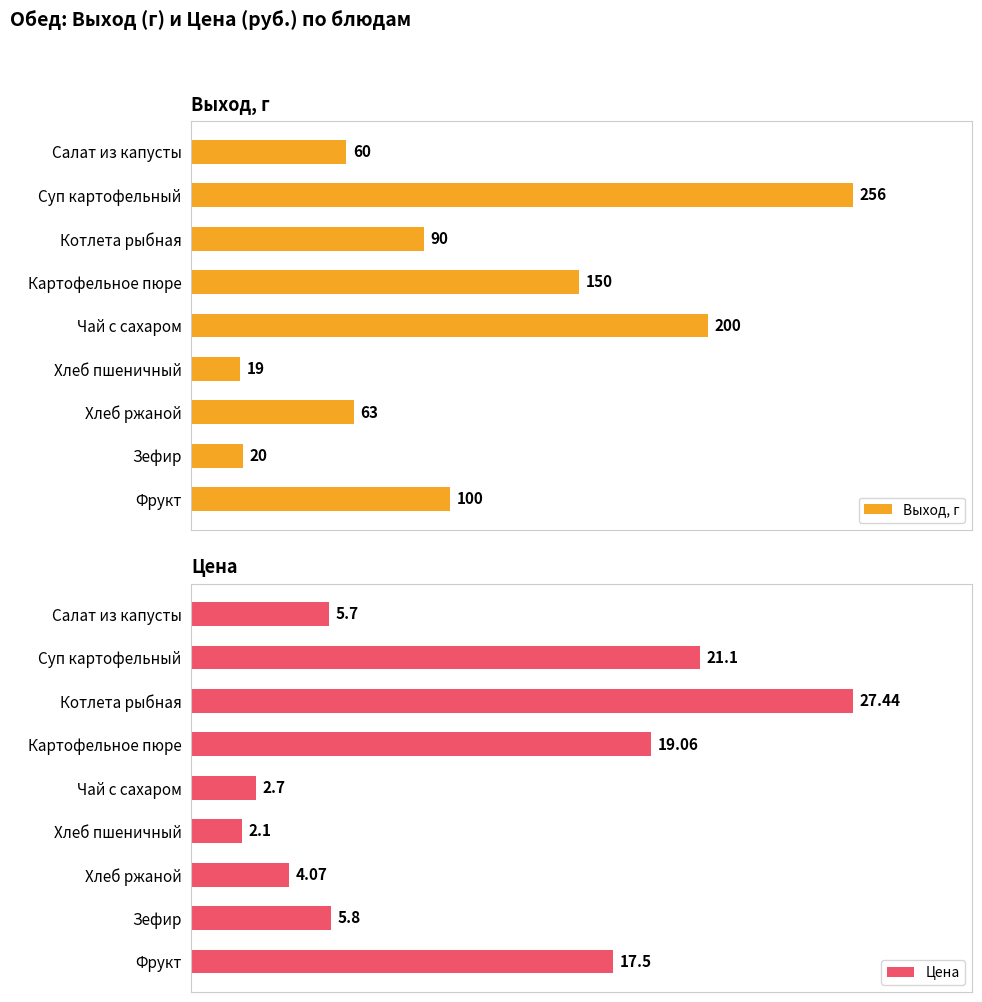

Rank the series by their average value, from lowest to highest.

Цена, Выход, г